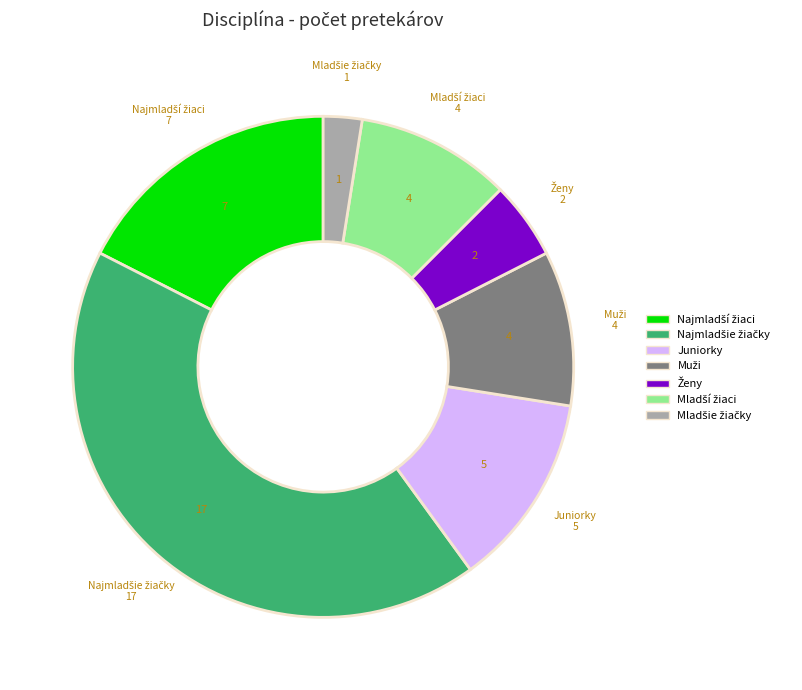

Does any single category account for the majority?

No